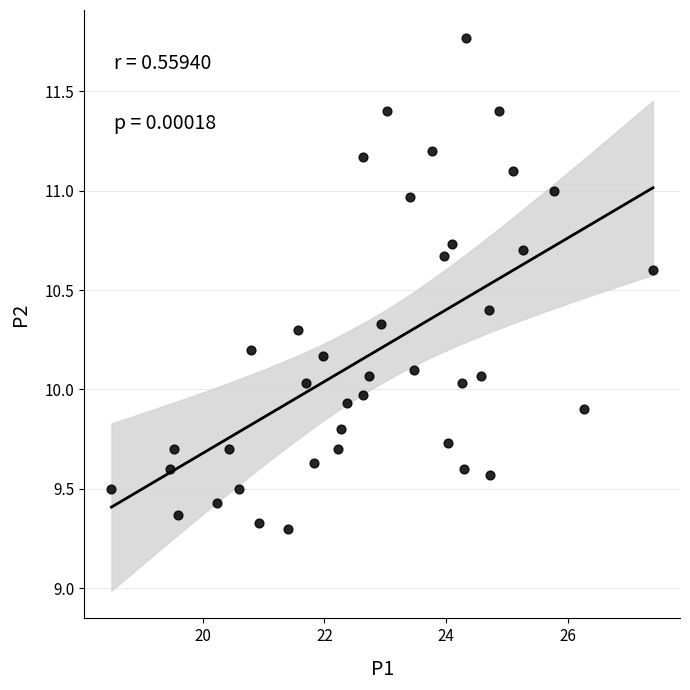

What is the range of Y values (max minus min)?

2.5